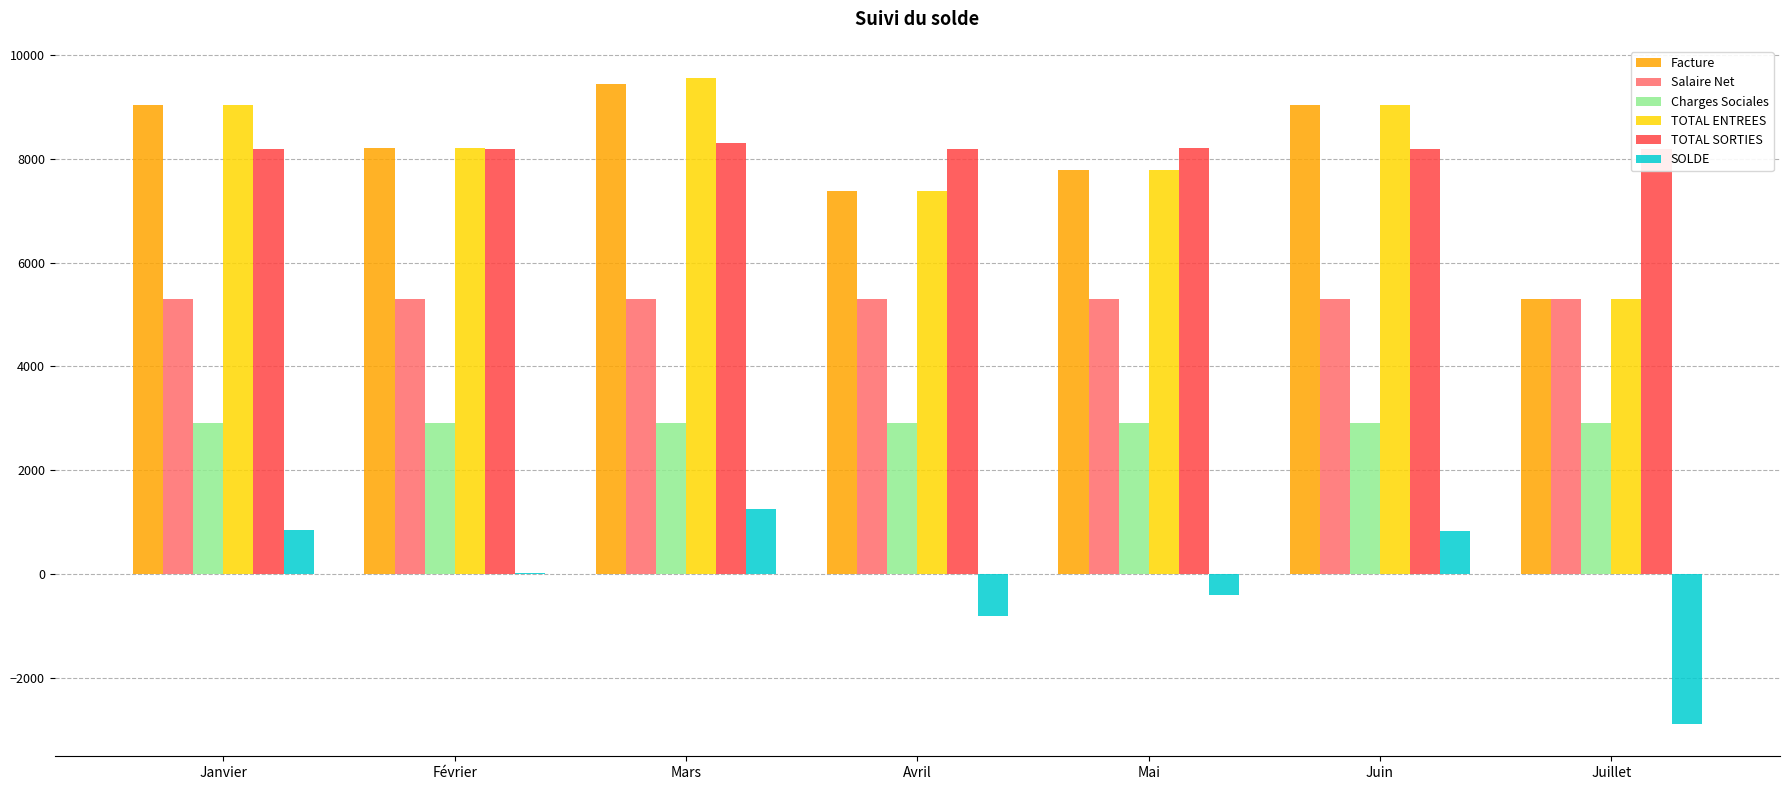

What is the sum of the Charges Sociales values at Avril and Juillet?

5801.1